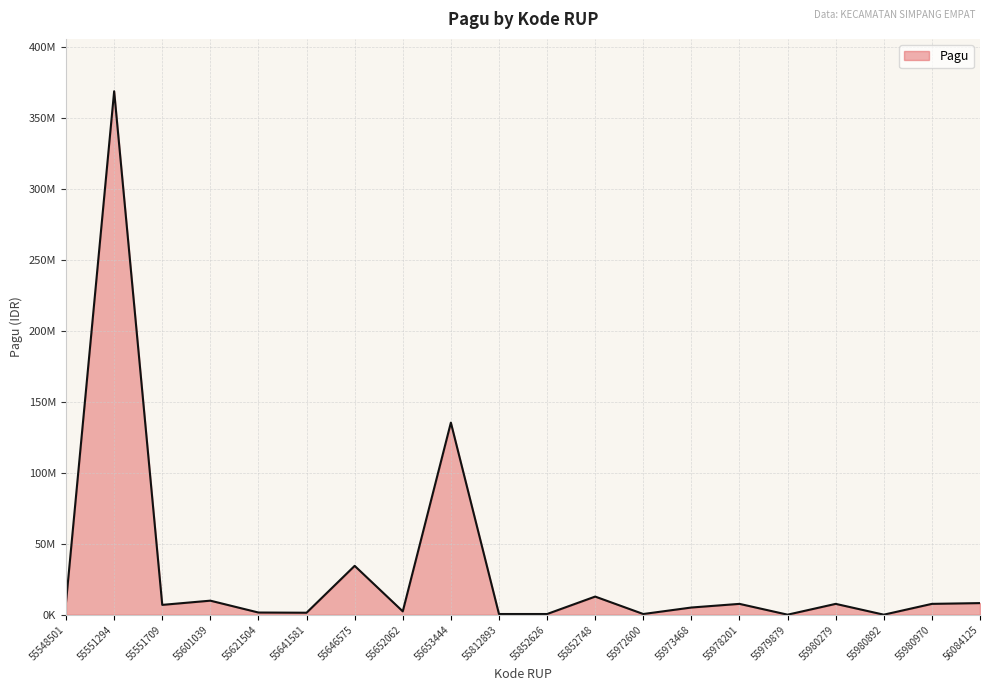

Does the chart display data point markers on the line(s)?

No